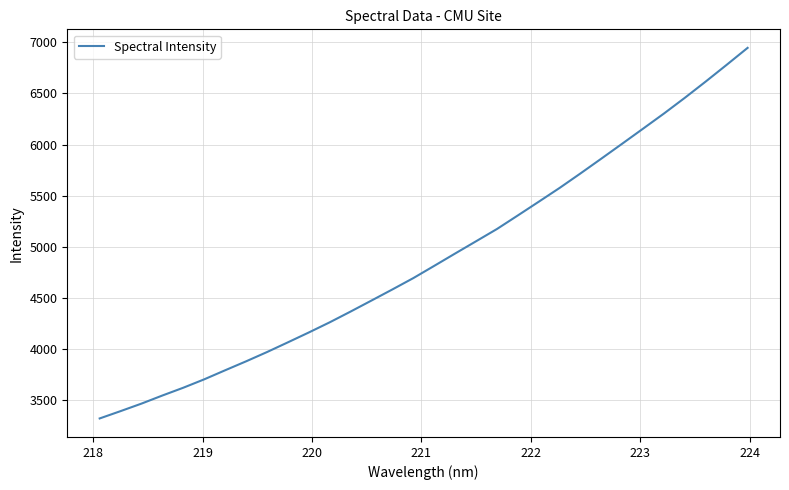

What is the minimum value shown in the chart?

3323.8